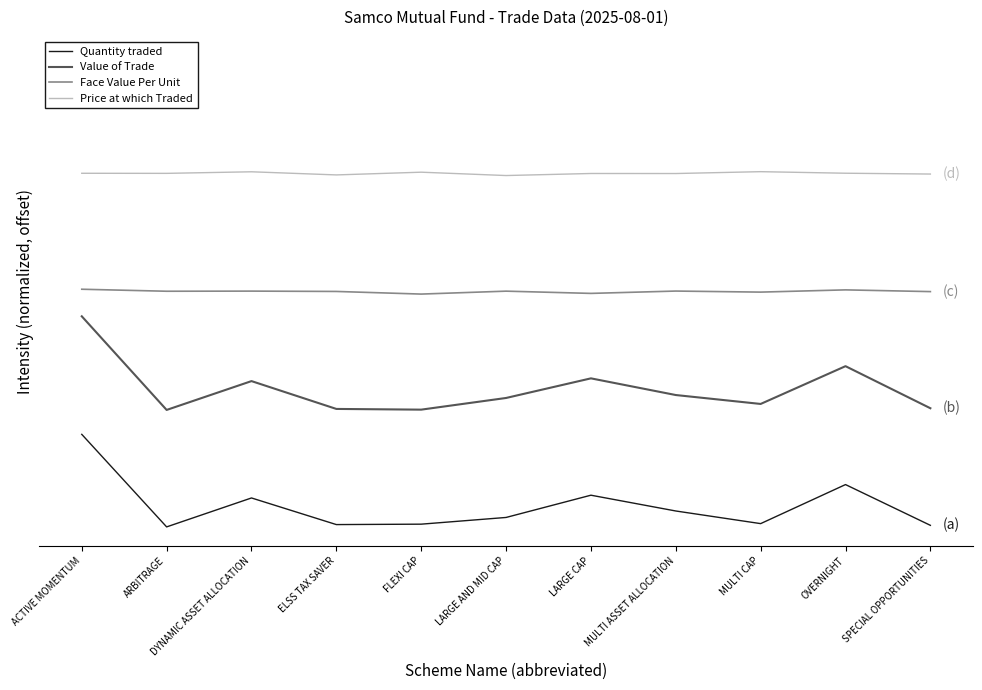

What is the minimum value for Value of Trade?

1.3